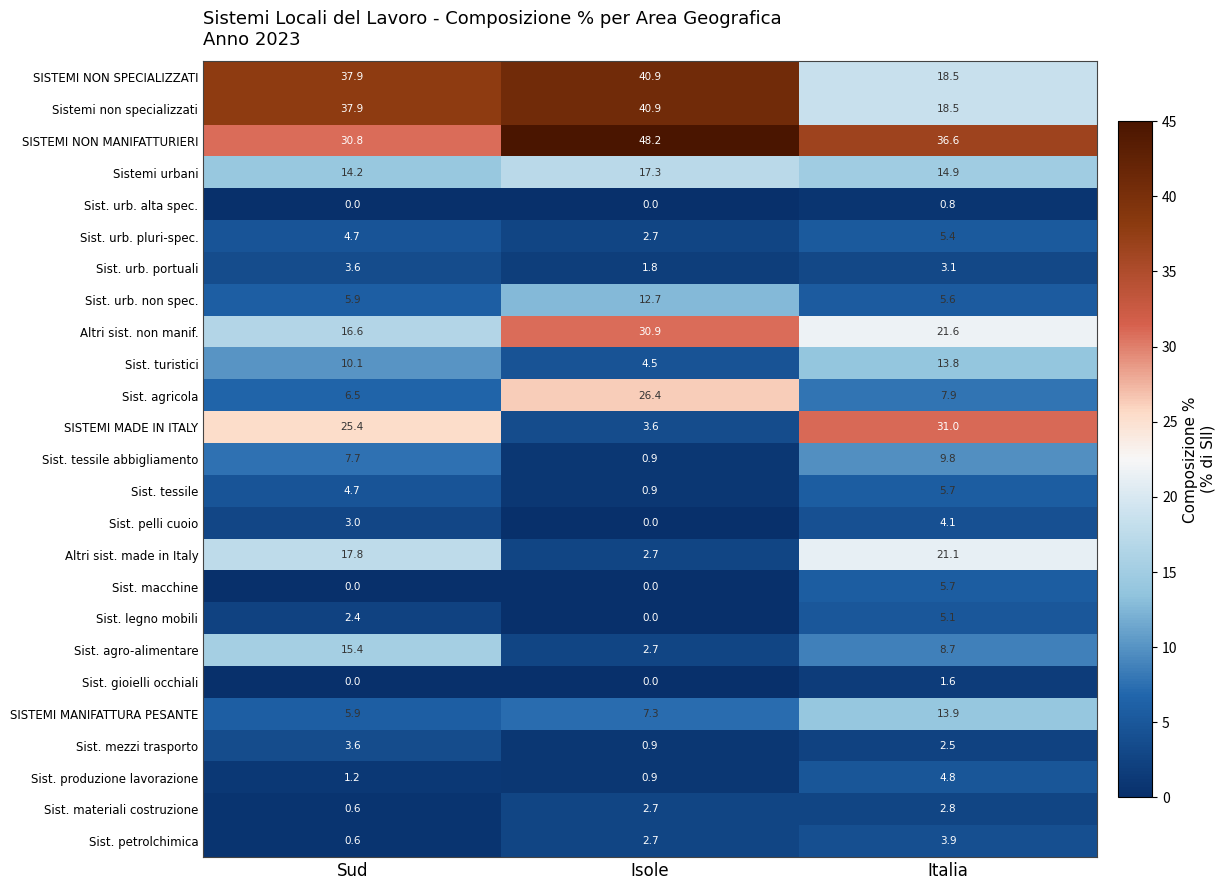

Which series has the widest spread of values?

SISTEMI MADE IN ITALY